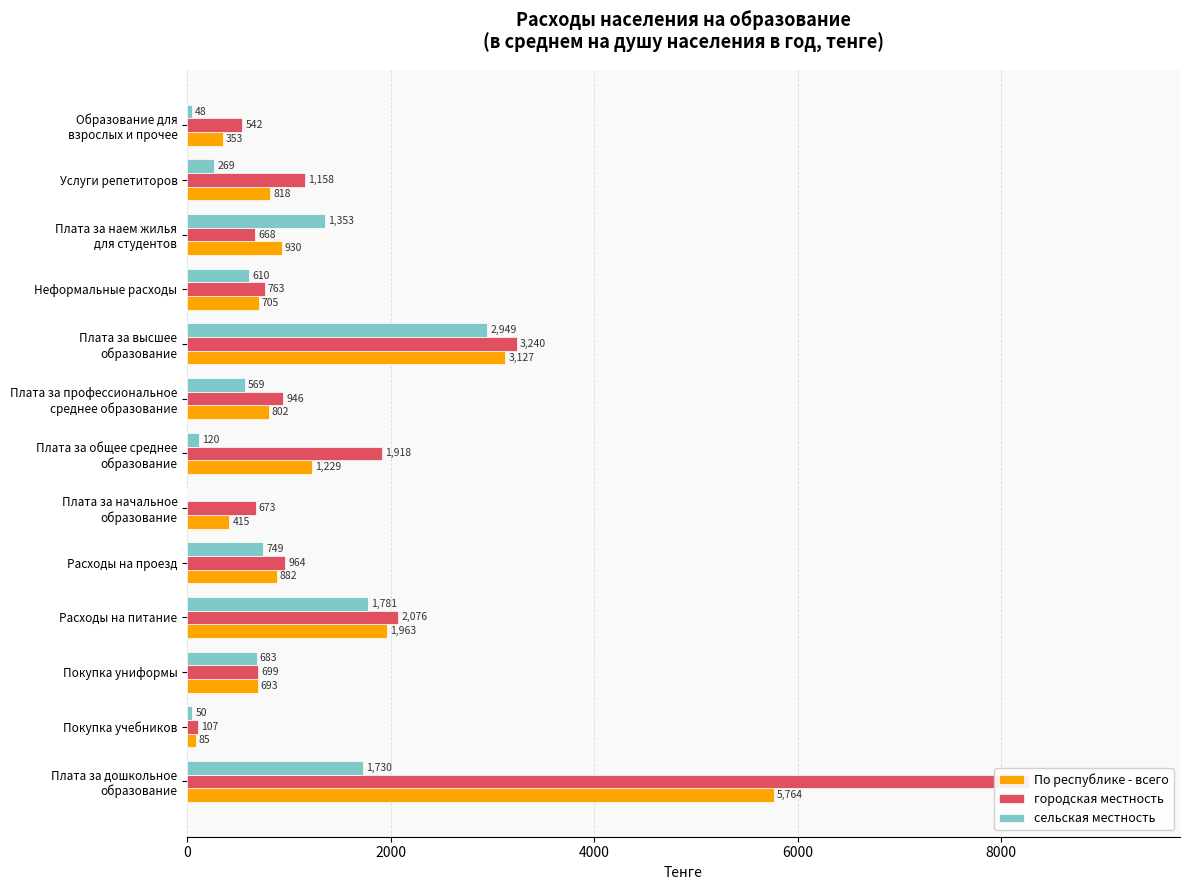

What is the highest value of the городская местность series?

8268